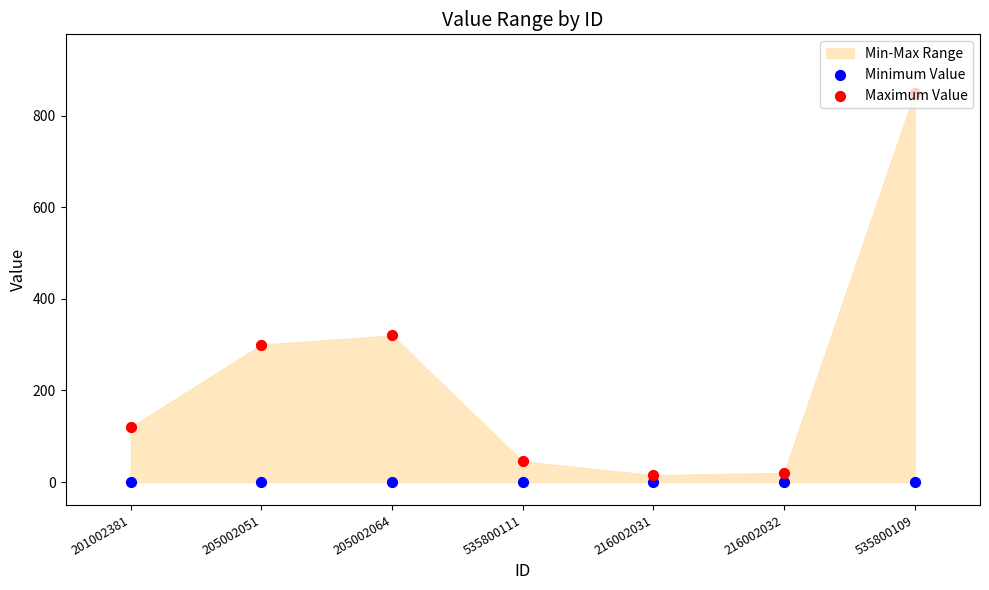

Which series has the largest total across all categories?

Maximum Value